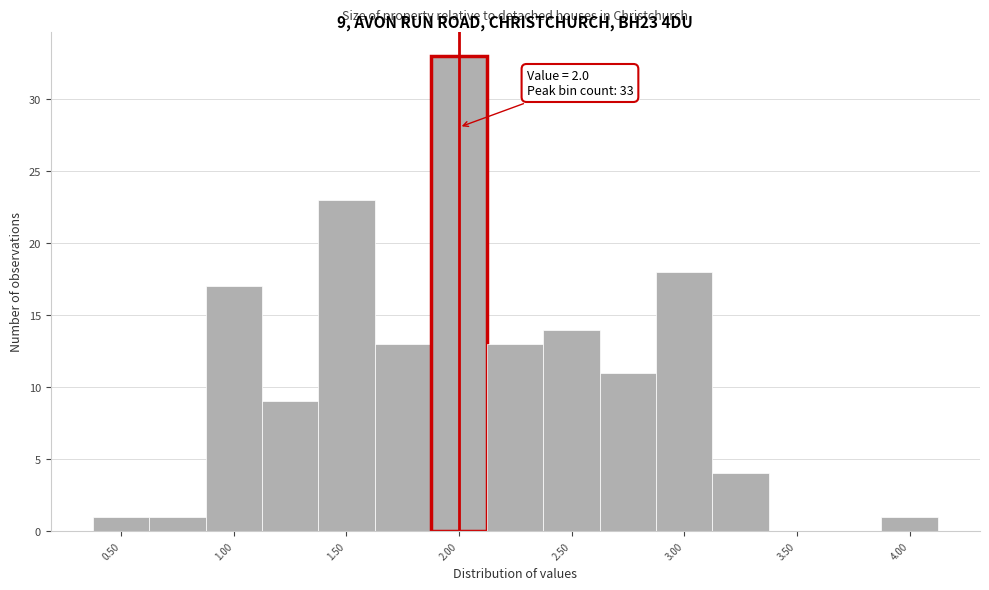

Which range on the x-axis has the tallest bar?

1.875 to 2.125